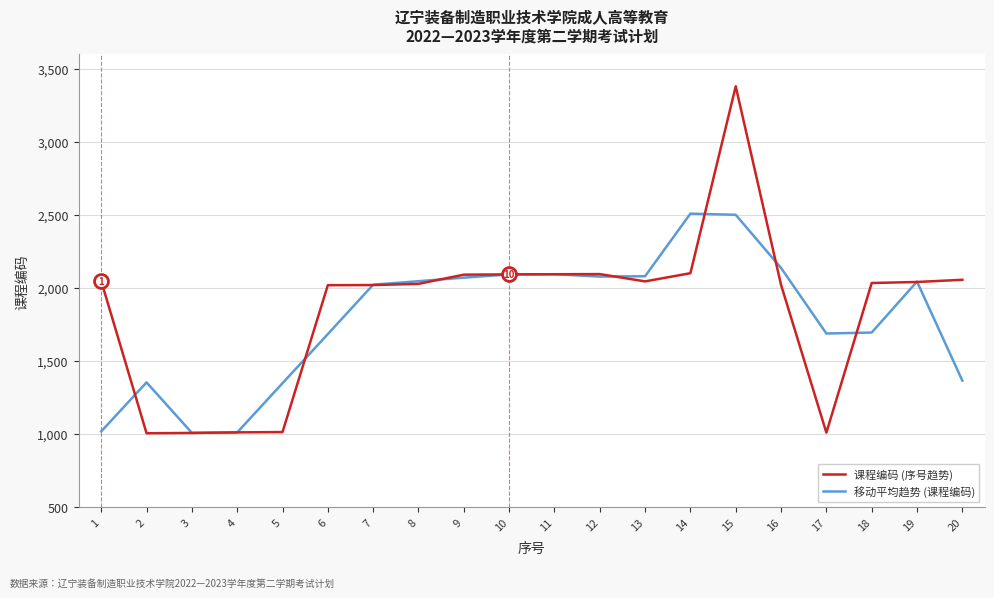

At which category is the sum across all series the highest?

15